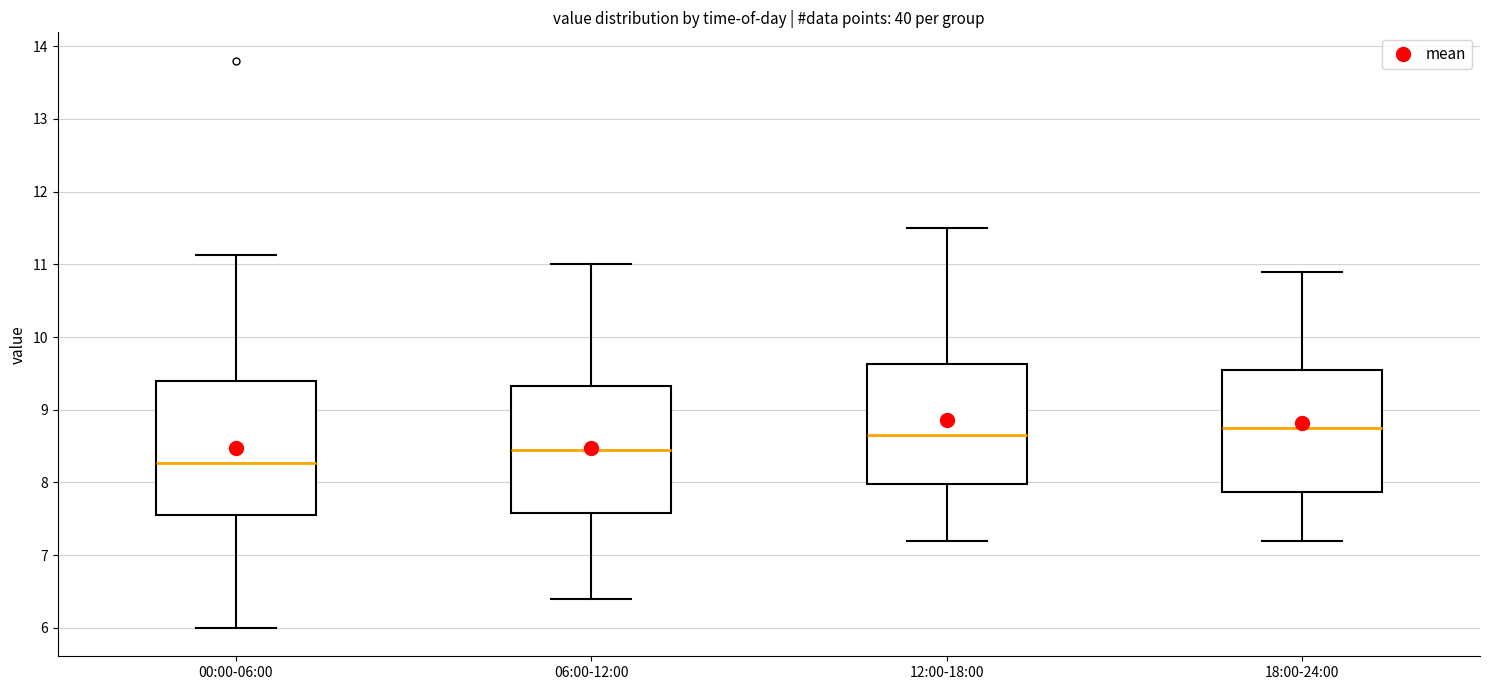

Reading left to right, read every box against the y-axis: the position of its median line, the range the box covers, and the ends of its whiskers. The values are not printed on the chart, so give them approximately, as read against the axis.

00:00-06:00: median 8.3, box 7.6 to 9.4, whiskers 6.0 to 11.1
06:00-12:00: median 8.5, box 7.6 to 9.3, whiskers 6.4 to 11.0
12:00-18:00: median 8.7, box 8.0 to 9.6, whiskers 7.2 to 11.5
18:00-24:00: median 8.8, box 7.9 to 9.6, whiskers 7.2 to 10.9